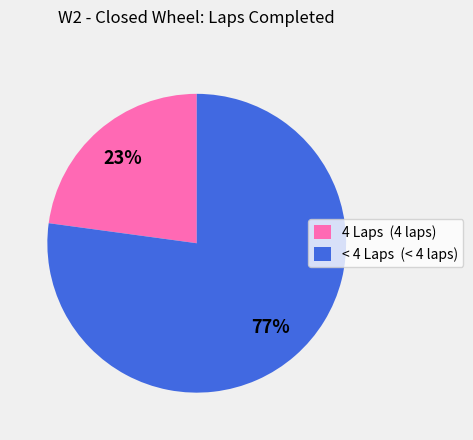

Count the number of slices in the pie.

2